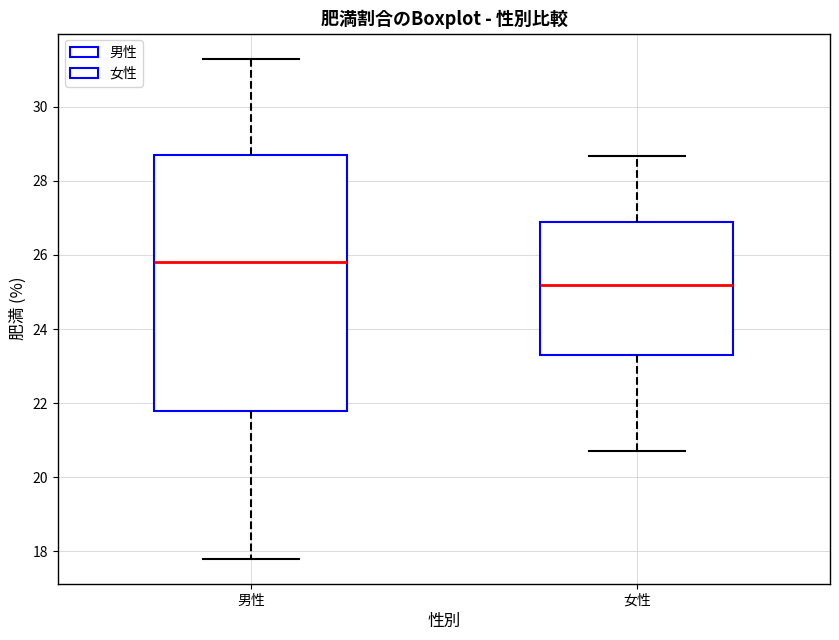

Where does the median line of the box for 男性 sit on the y-axis? The values are not printed on the chart, so give them approximately, as read against the axis.

25.8